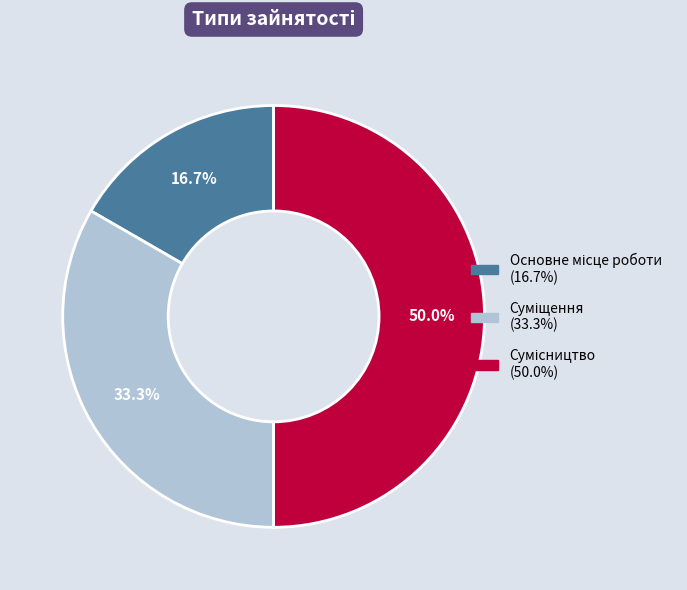

Is Сумісництво the majority of the pie?

No